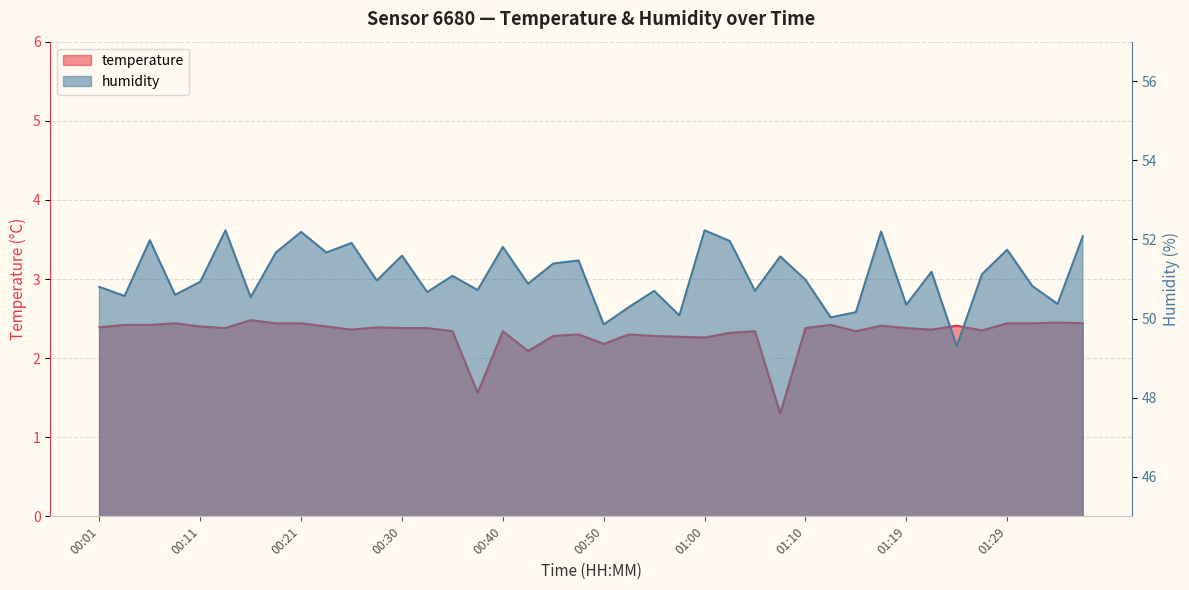

Is the value of temperature at 01:37 greater than the value of humidity at 00:30?

No